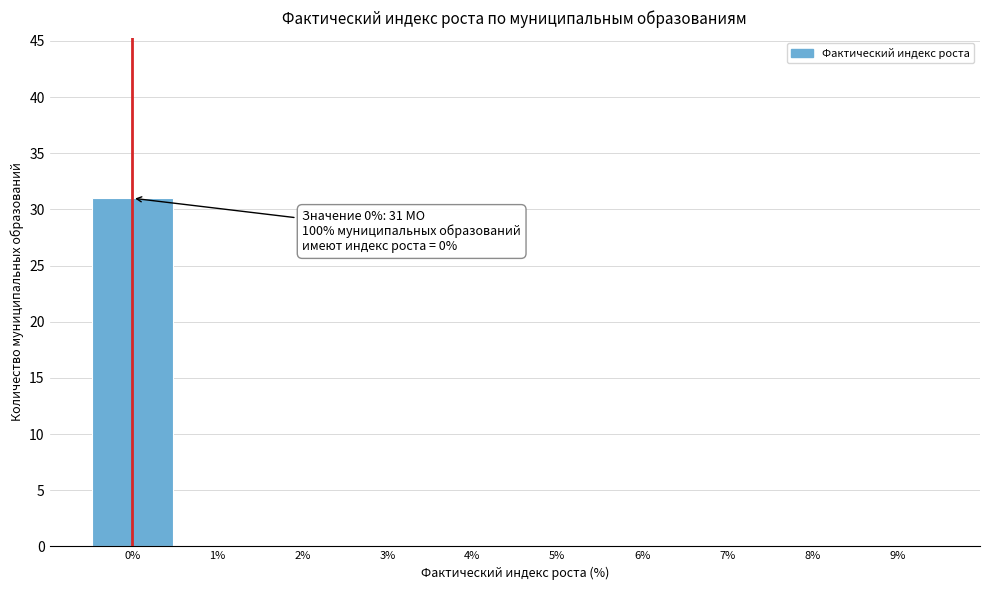

Reading right to left, extract all data points from this chart.

9%=0	8%=0	7%=0	6%=0	5%=0	4%=0	3%=0	2%=0	1%=0	0%=31